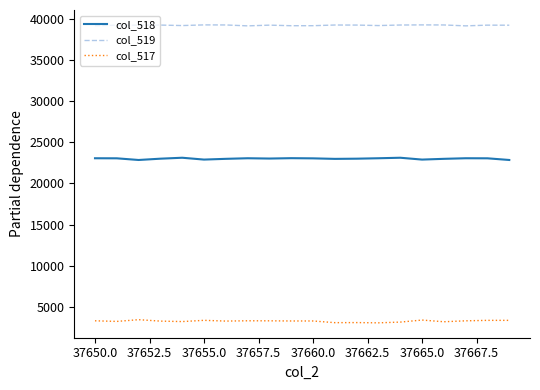

True or false: col_517 and col_519 intersect in this chart.

False